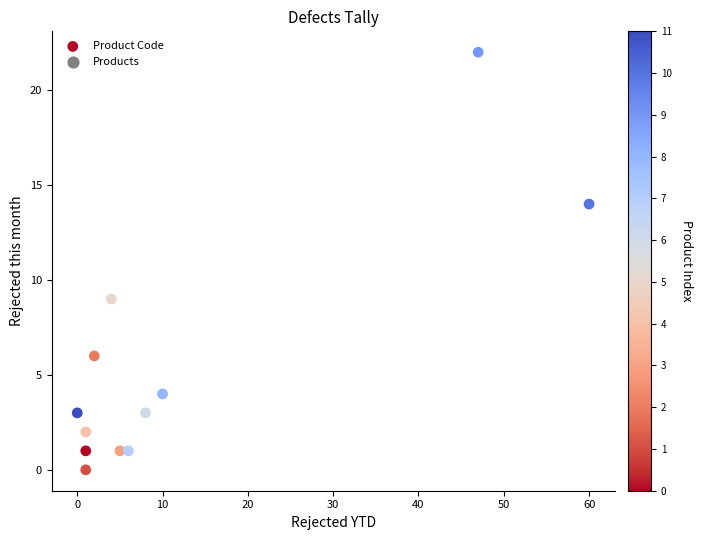

What Y value in the scatter plot is closest to 11?

9